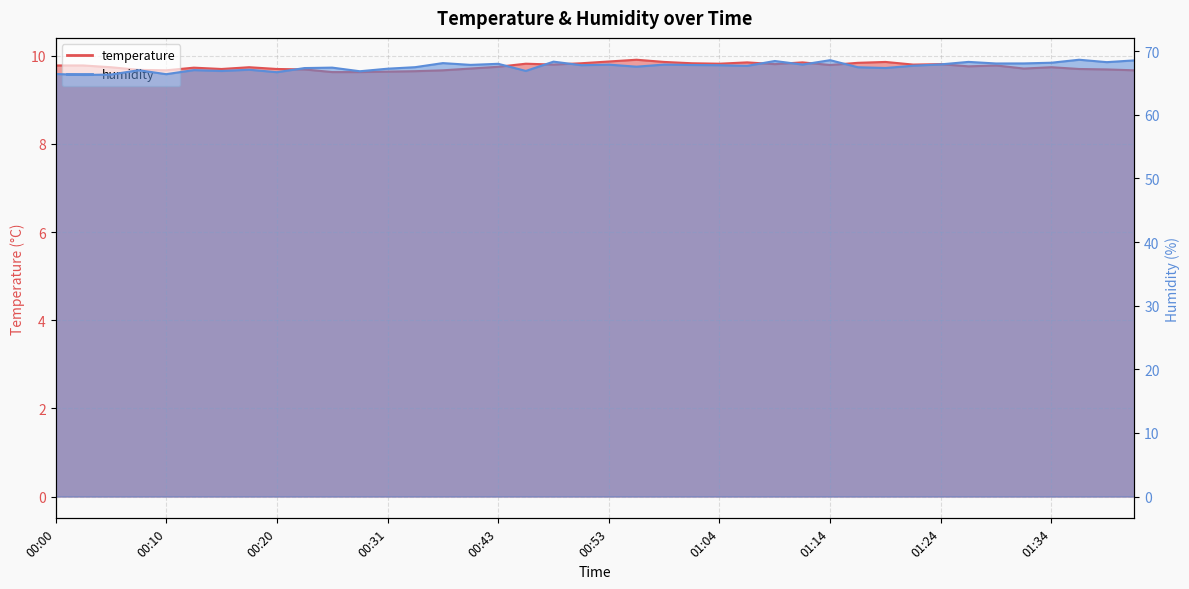

True or false: humidity and temperature intersect in this chart.

False